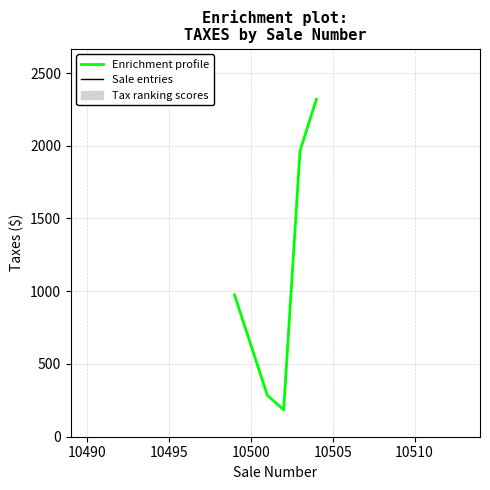

What is the average value?

1145.5